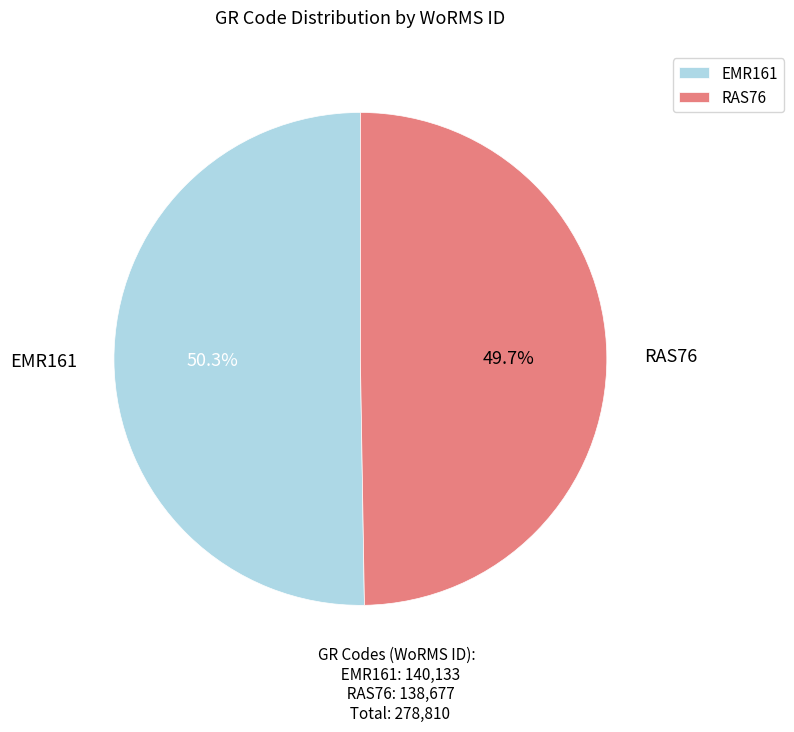

Which slice is the smallest?

RAS76